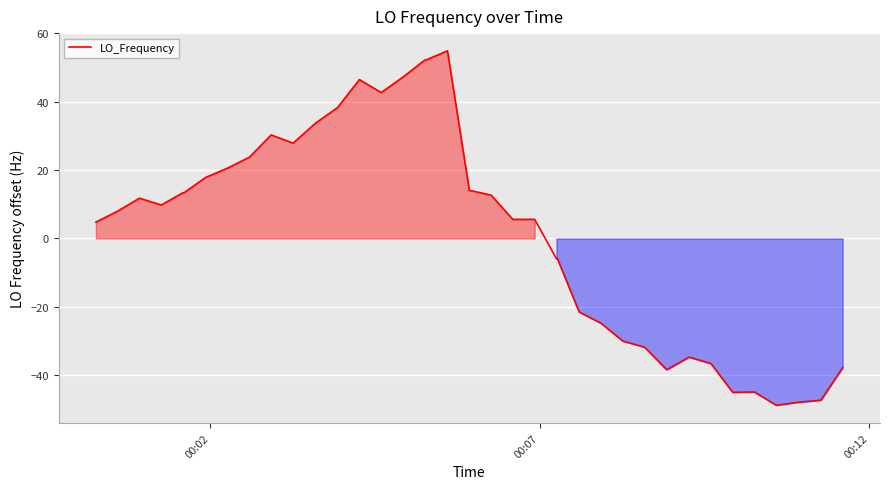

What is the smallest value displayed?

-48.8